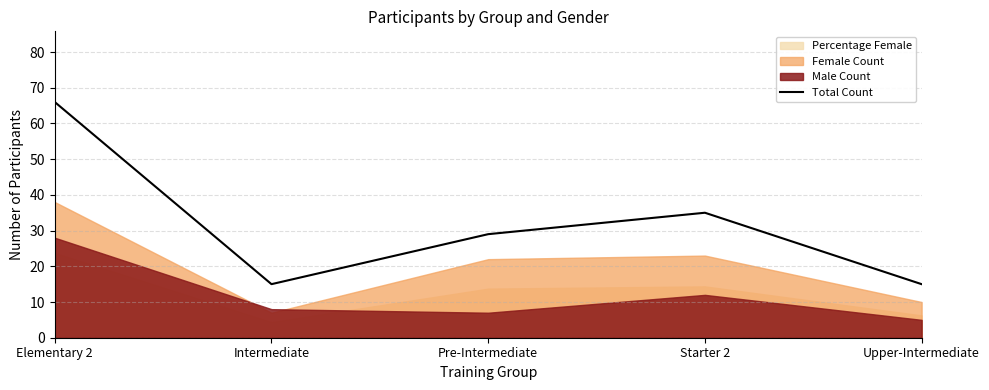

What is the label of the 4th point from the left?

Starter 2